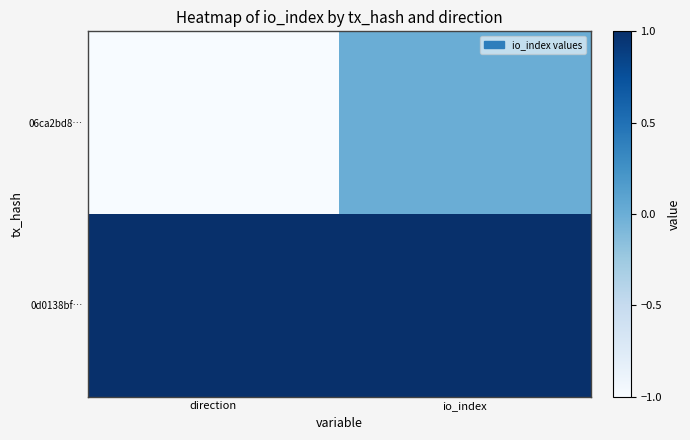

Reading left to right, transcribe all the data shown in this chart.

06ca2bd8…: direction=-1	io_index=0
0d0138bf…: direction=1	io_index=20